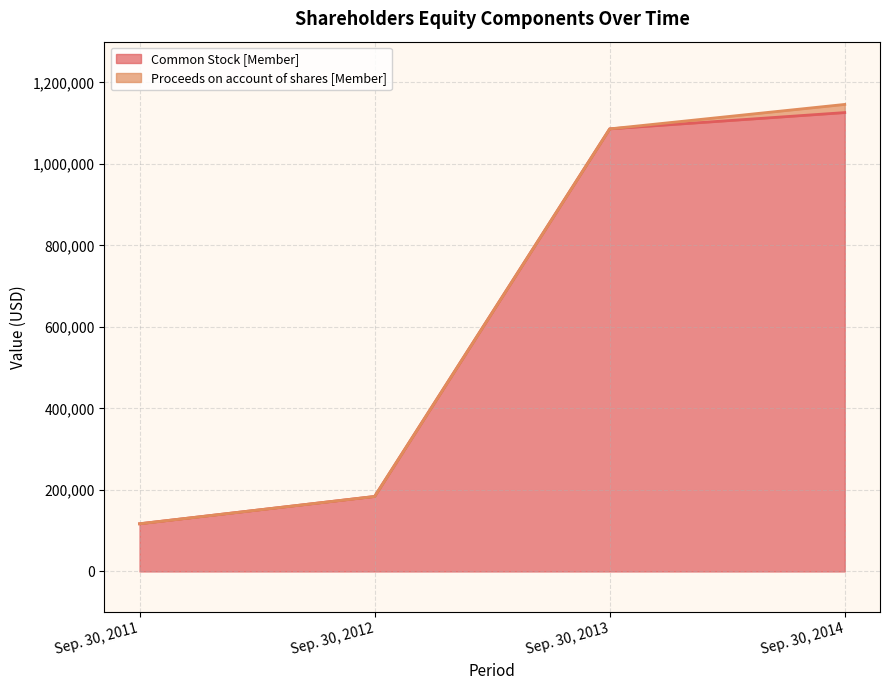

Reading left to right, extract all data points from this chart.

117000	184000	1086000	1126000